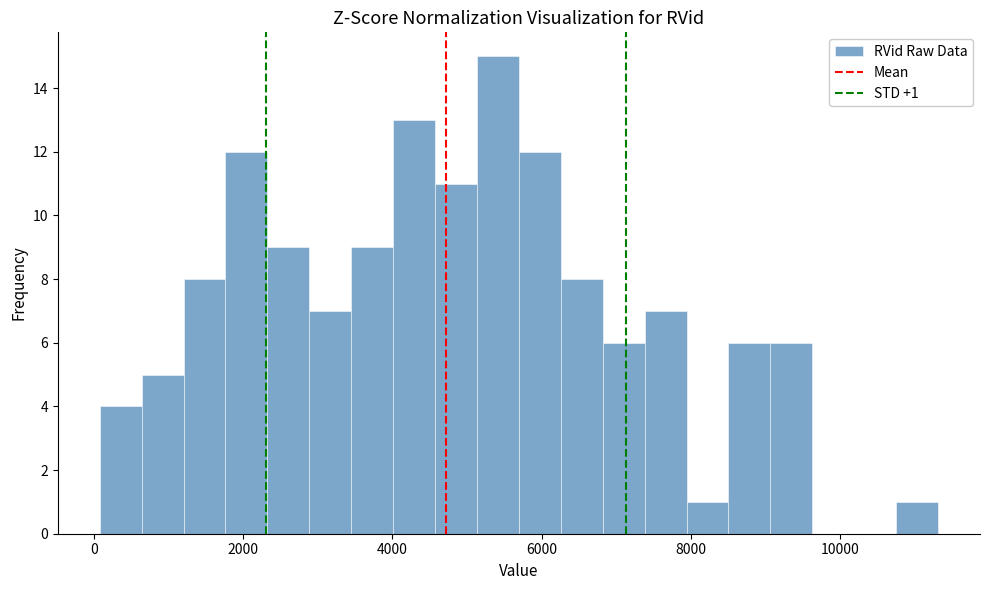

Read against the x-axis, roughly where is the centre of the tallest bar?

5400